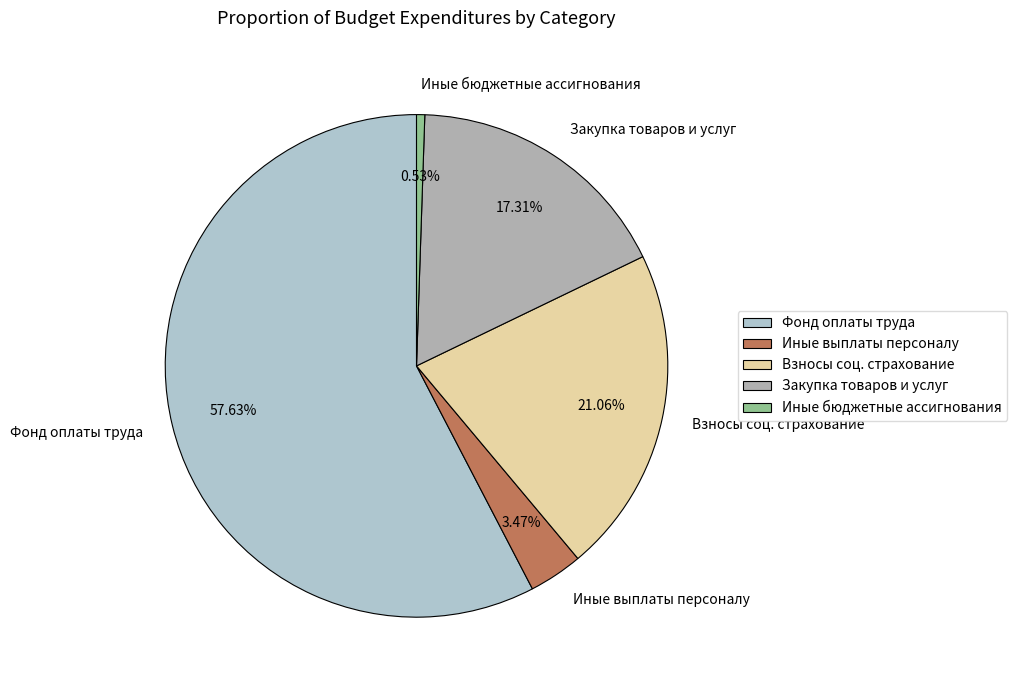

Do Иные выплаты персоналу and Закупка товаров и услуг together represent more than half of the pie?

No